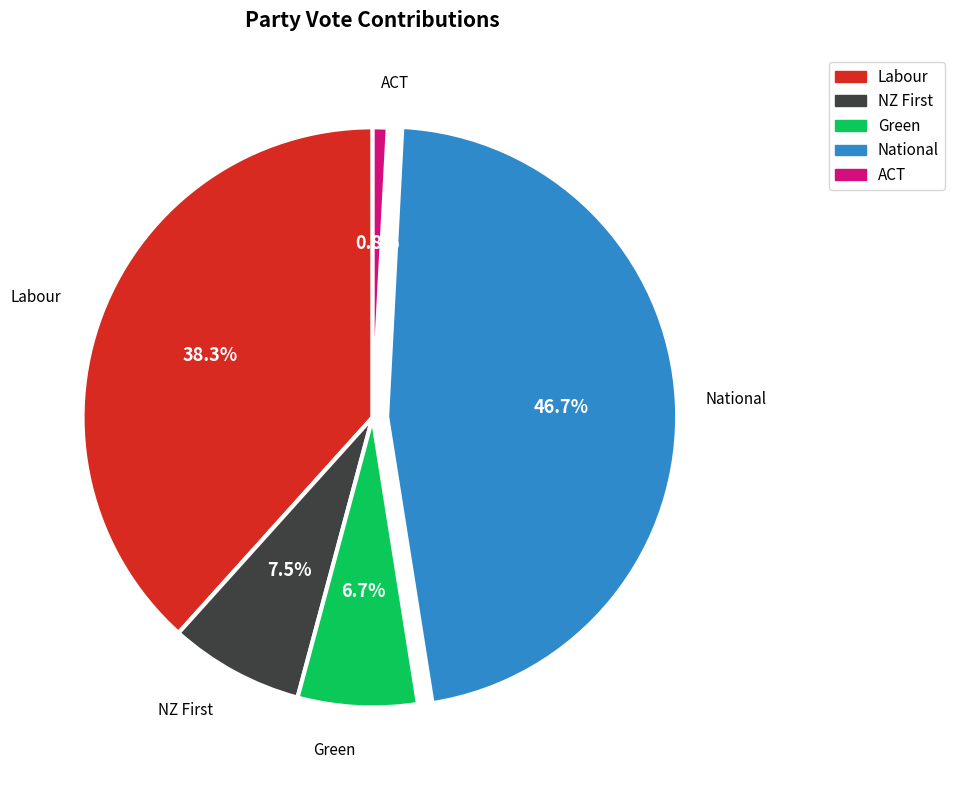

Does any single category account for the majority?

No